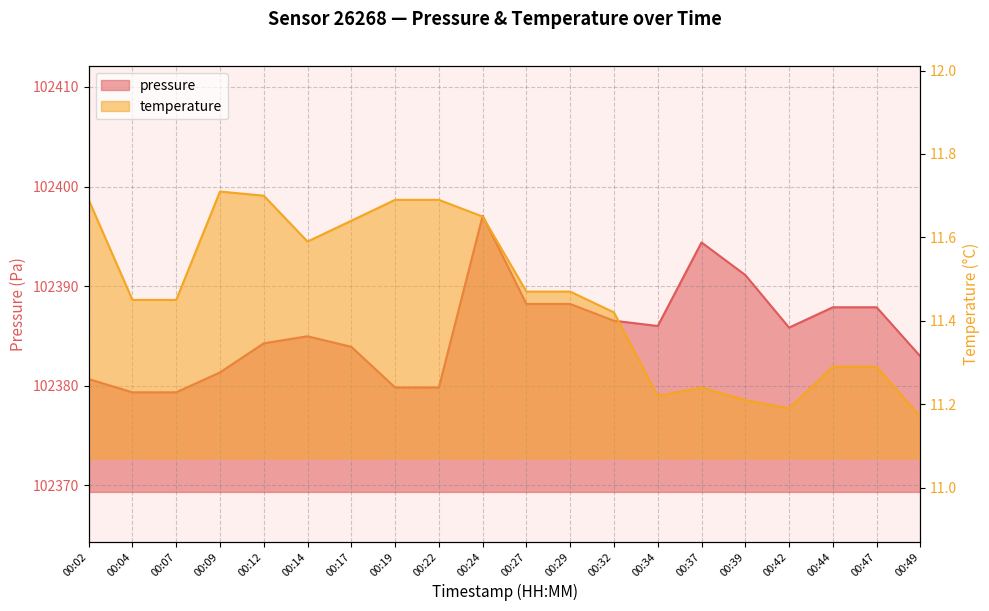

At 00:32, list the series in order from largest to smallest.

pressure, temperature